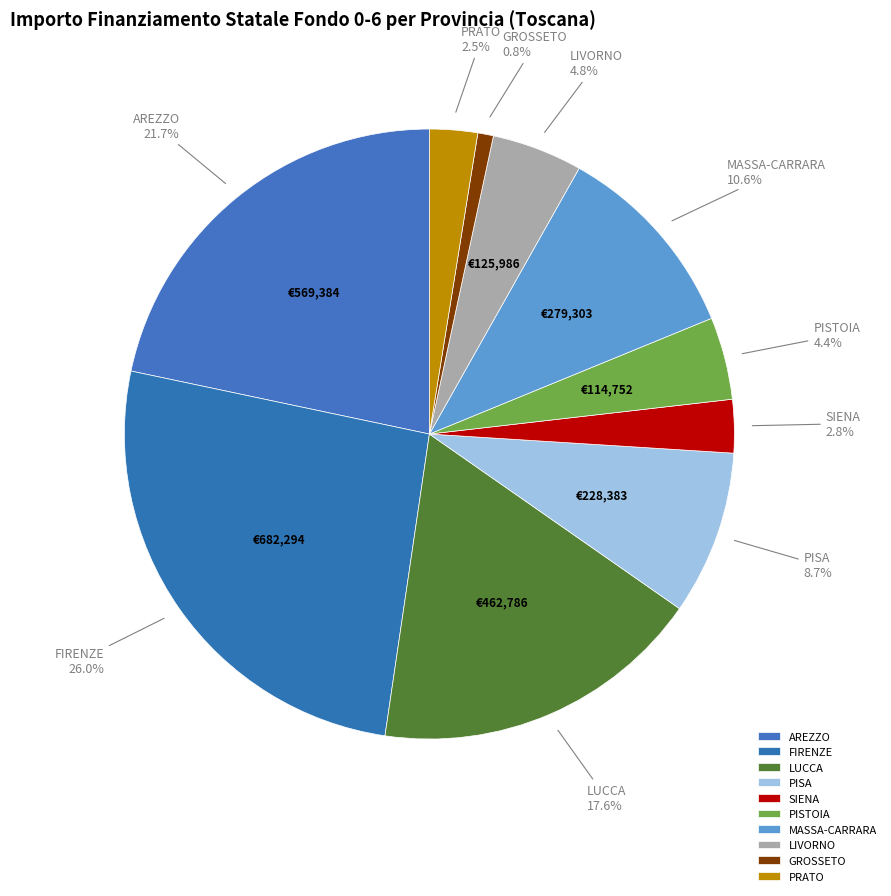

Which slice is the largest?

FIRENZE